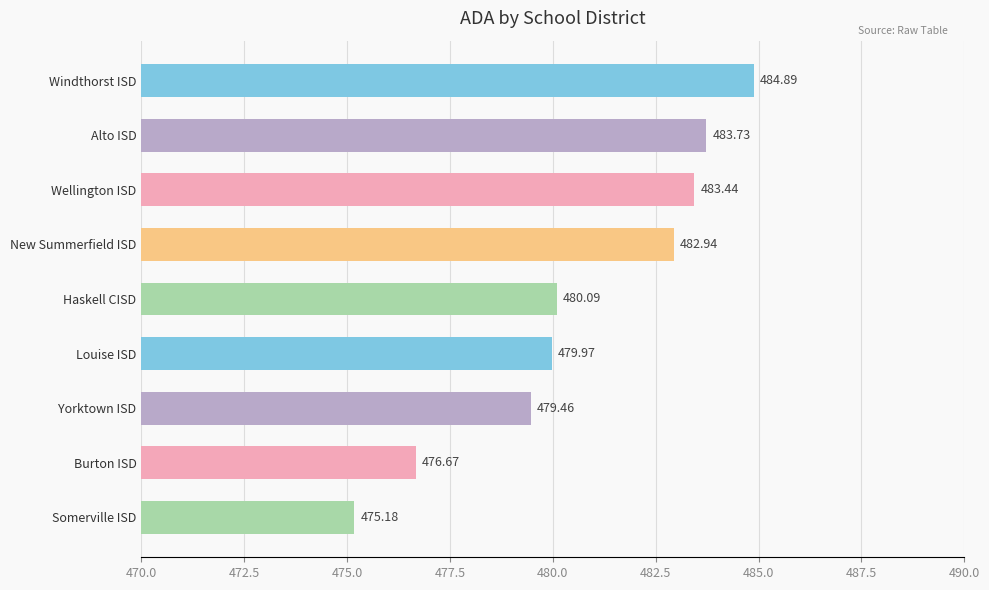

What is the greatest value displayed?

484.9